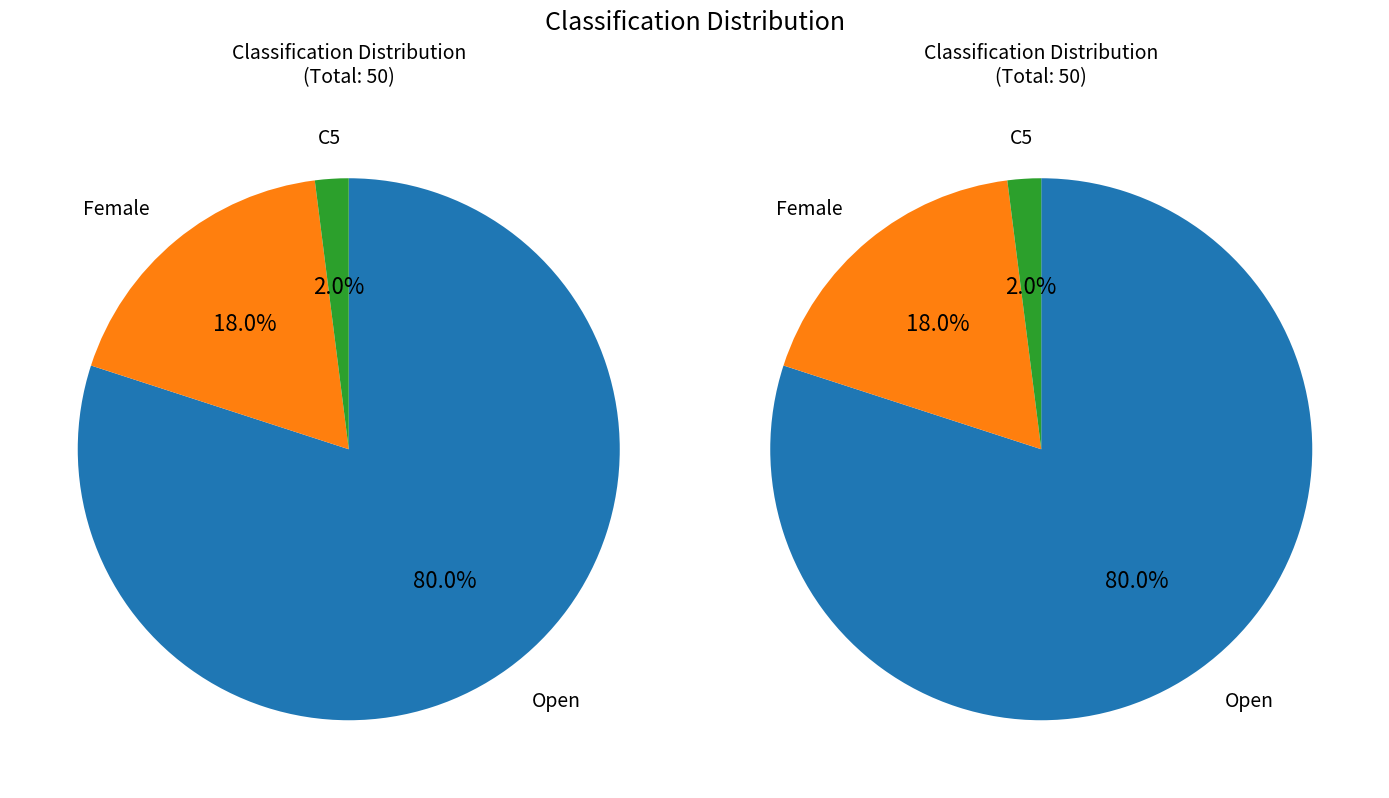

Is it true that Open is 67% of the pie?

False